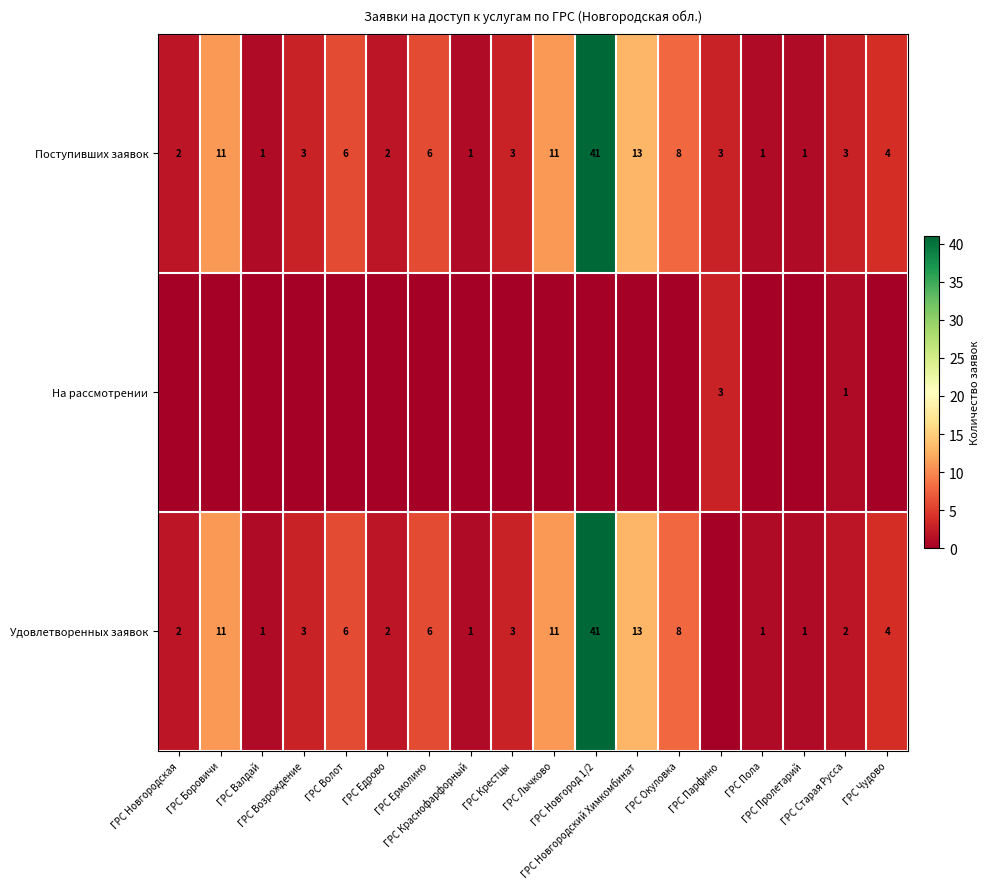

What is the difference between the maximum and minimum values in the Поступивших заявок series?

40